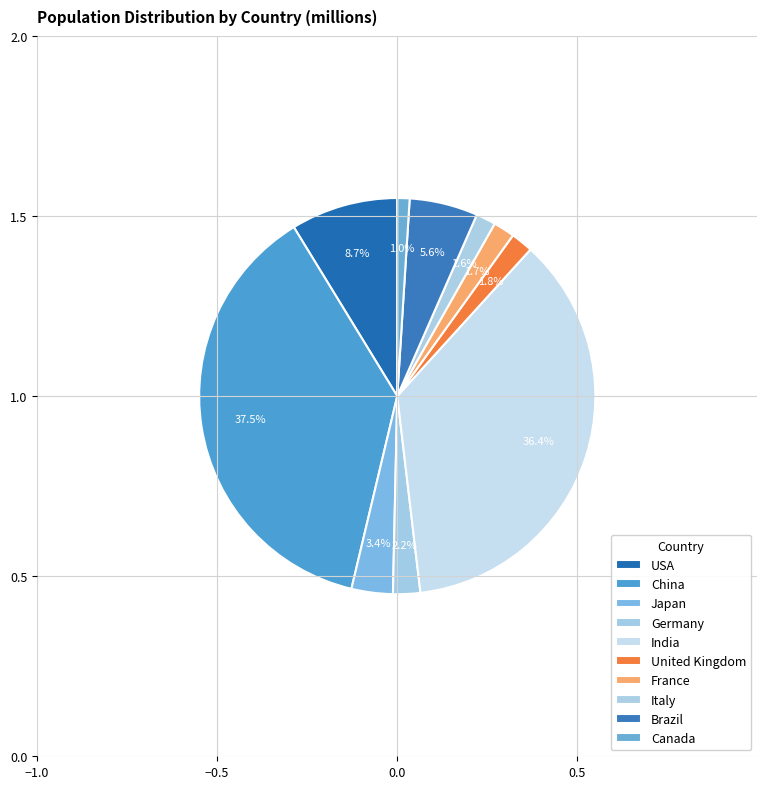

How much of the chart is everything except Japan?

96.6%